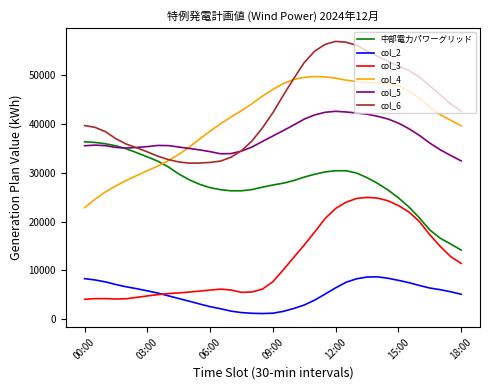

Which series has the largest total across all categories?

col_6